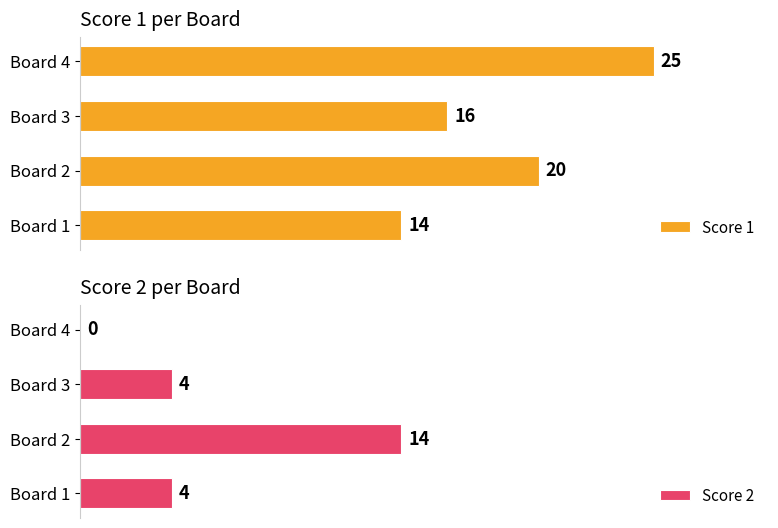

Which series has the widest spread of values?

Score 2